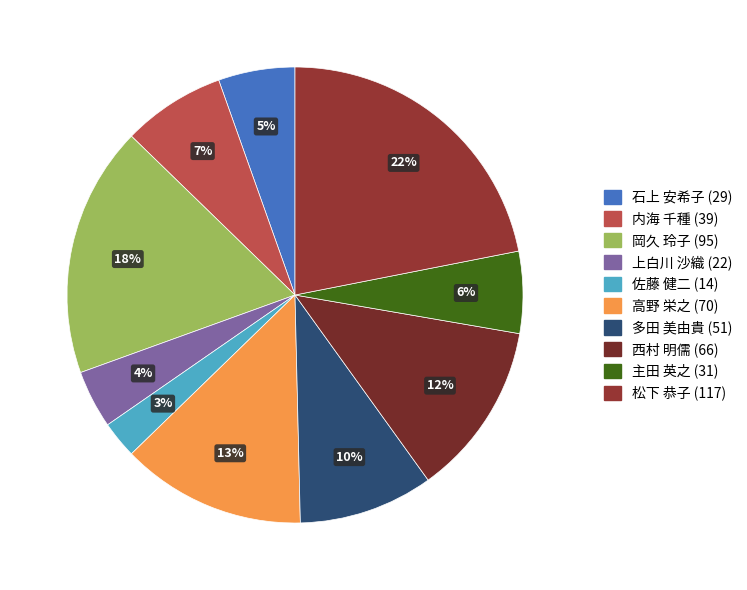

Is there any slice that represents more than half of the pie?

No